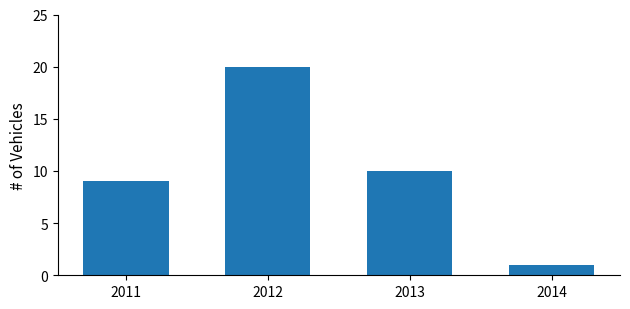

Reading left to right, transcribe all the data shown in this chart.

9	20	10	1